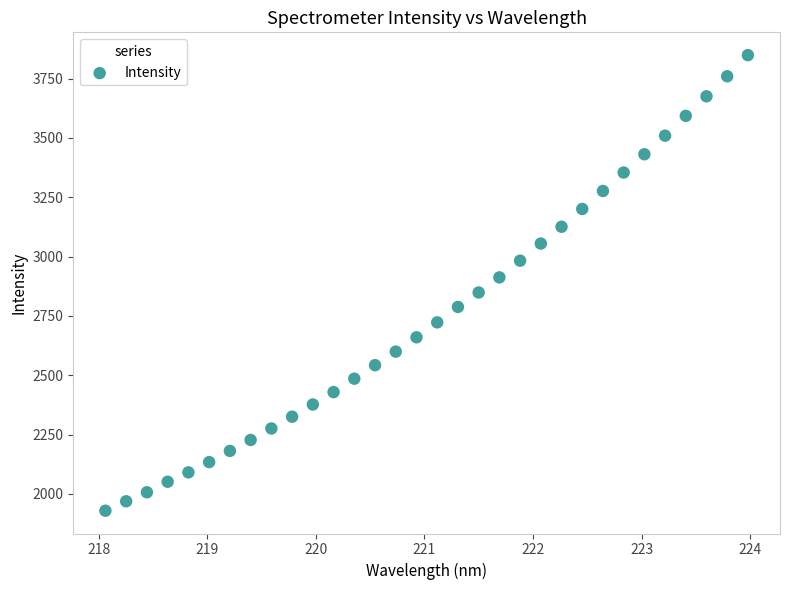

What is the range of X values (max minus min)?

5.9